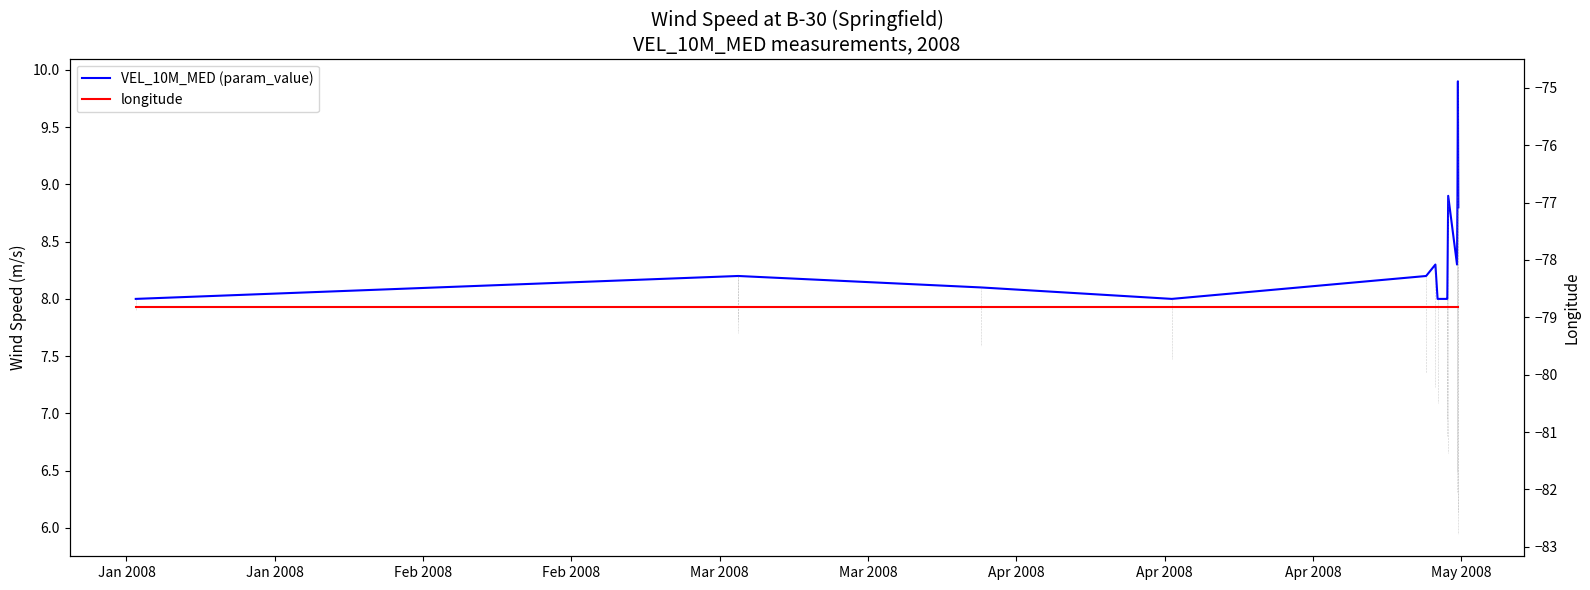

At how many categories does at least one series exceed -58?

15